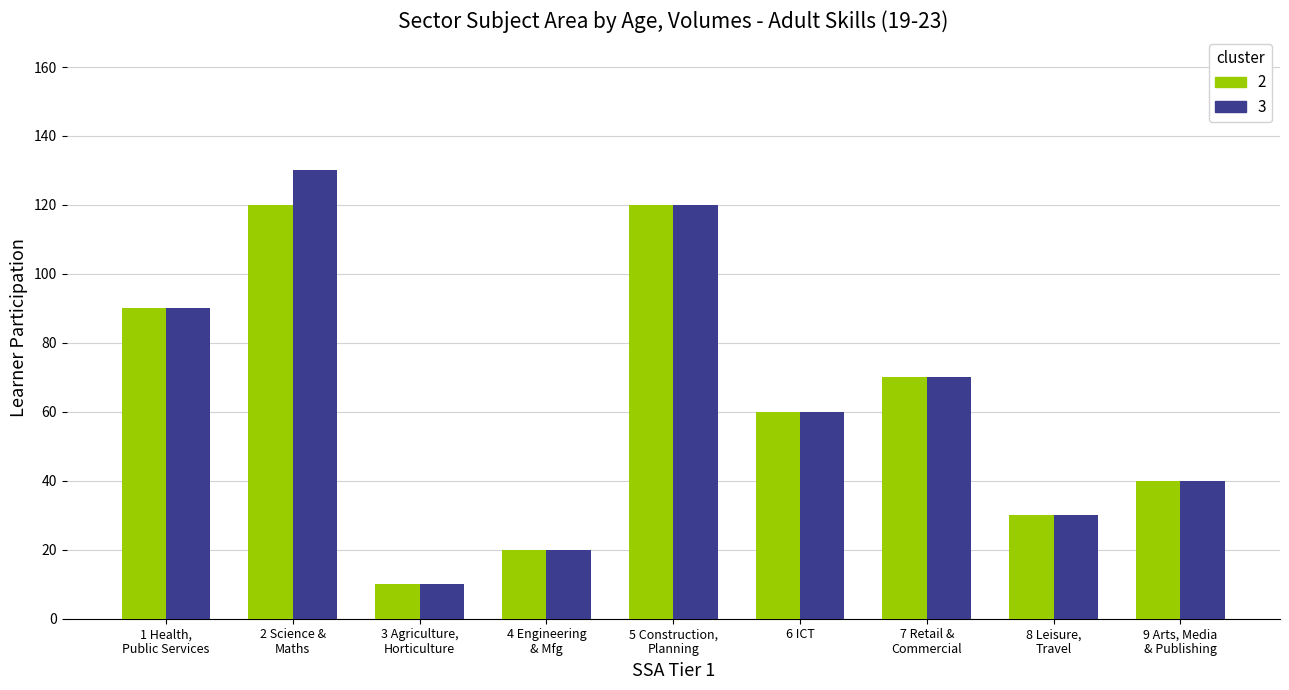

Count the number of data series in this chart.

2